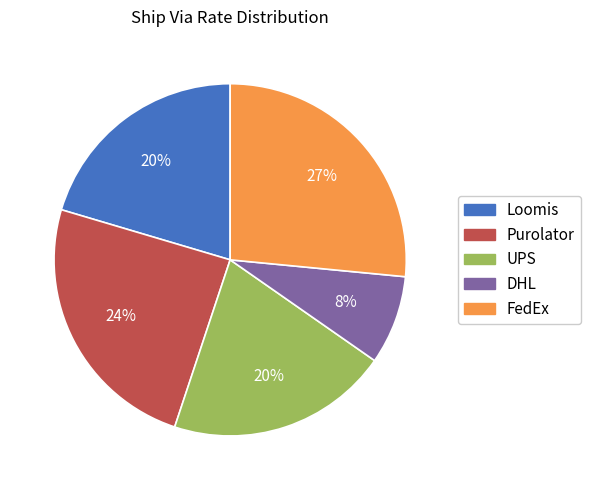

Do FedEx and Loomis together represent more than half of the pie?

No